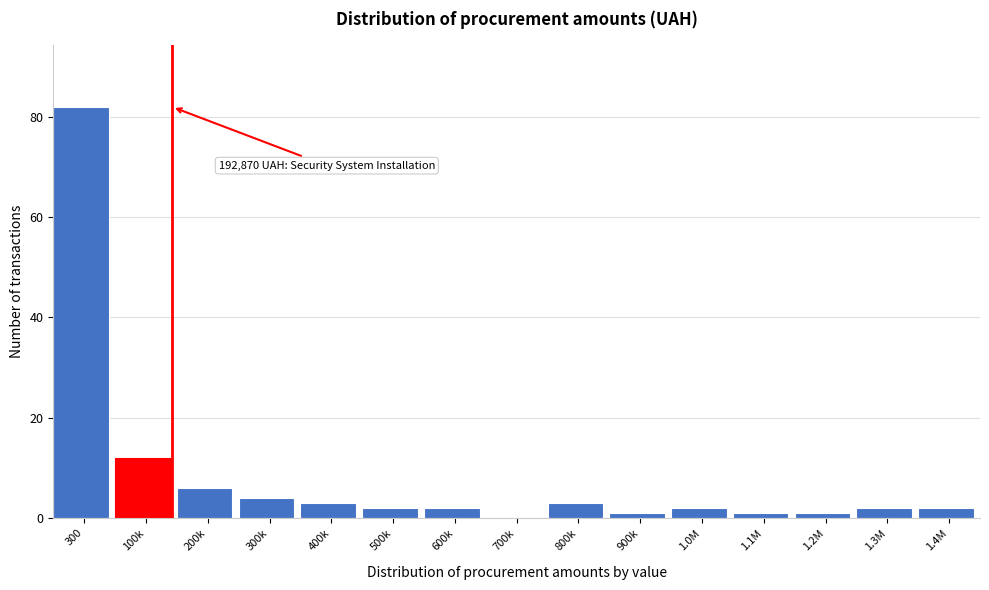

Reading left to right, extract all data points from this chart.

300=82	100k=12	200k=6	300k=4	400k=3	500k=2	600k=2	700k=0	800k=3	900k=1	1.0M=2	1.1M=1	1.2M=1	1.3M=2	1.4M=2